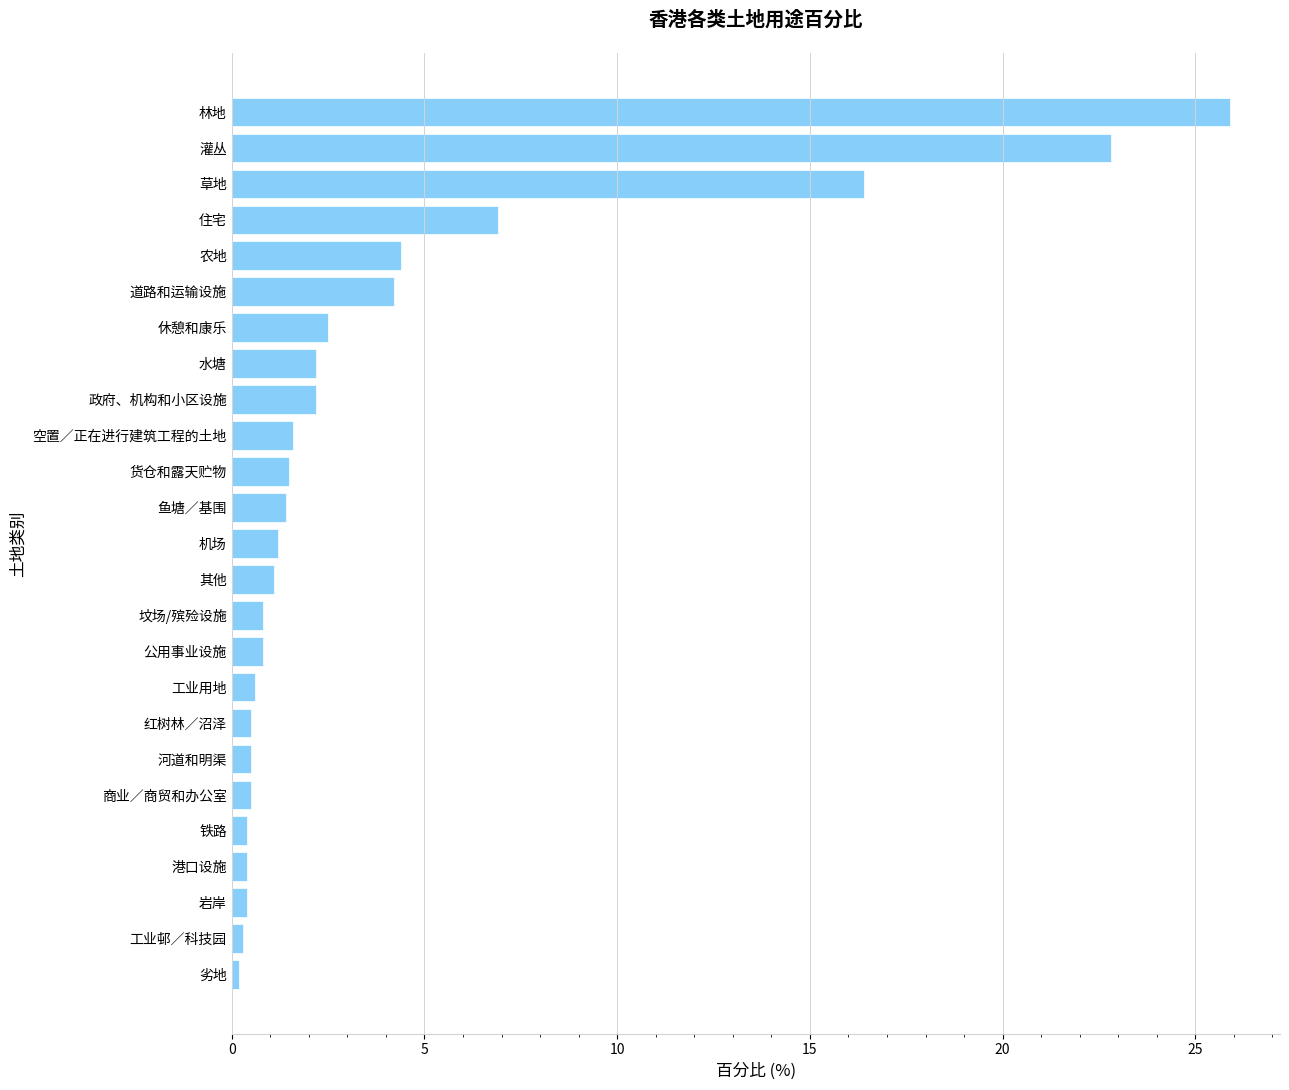

The chart shows a value of 2.5 at 休憩和康乐. True or false?

True